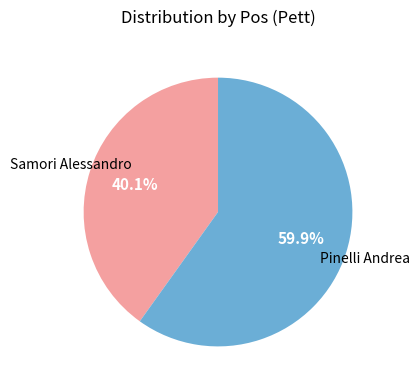

Does Samori Alessandro represent more than half of the total?

No